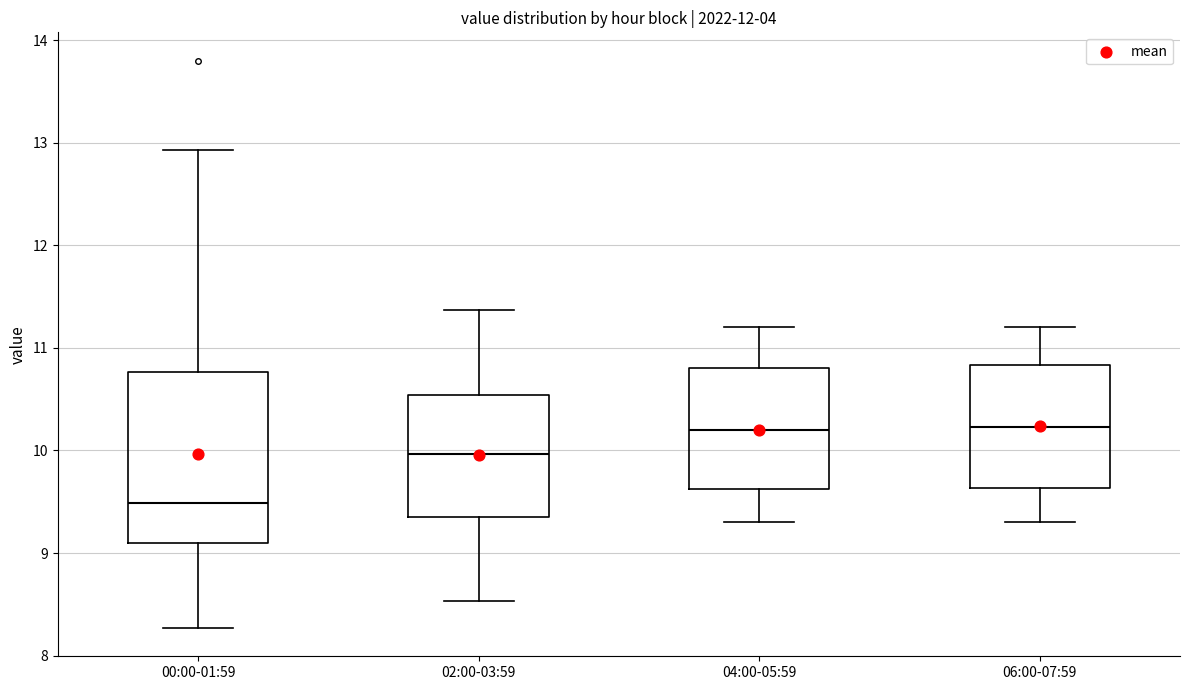

Comparing the boxes themselves (not the whiskers), which one is the tallest?

00:00-01:59